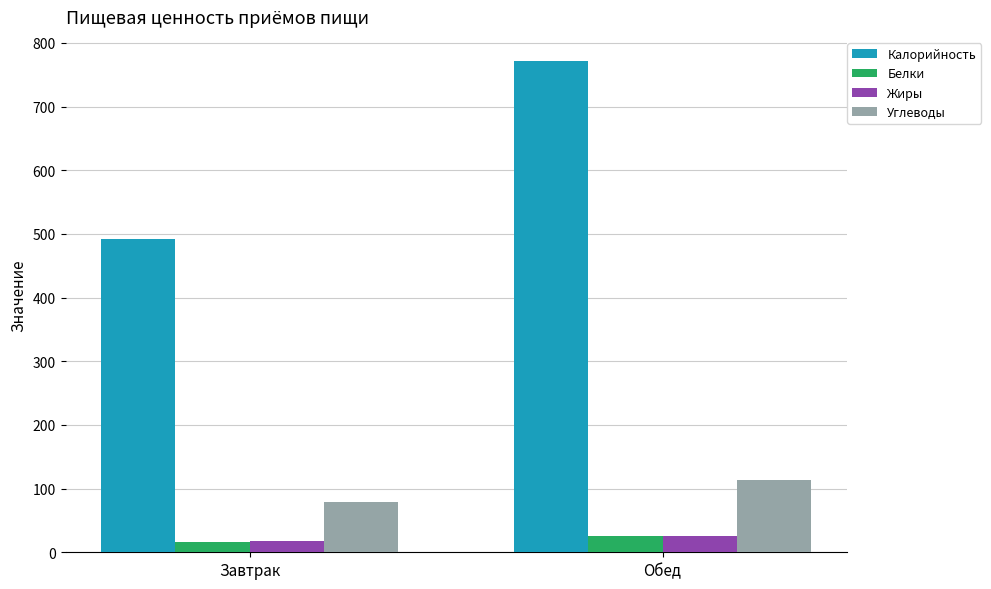

Reading left to right, what are all the values shown in this chart?

Калорийность: Завтрак=492.0	Обед=771.0
Белки: Завтрак=16.0	Обед=25.0
Жиры: Завтрак=17.0	Обед=26.0
Углеводы: Завтрак=79.0	Обед=113.4